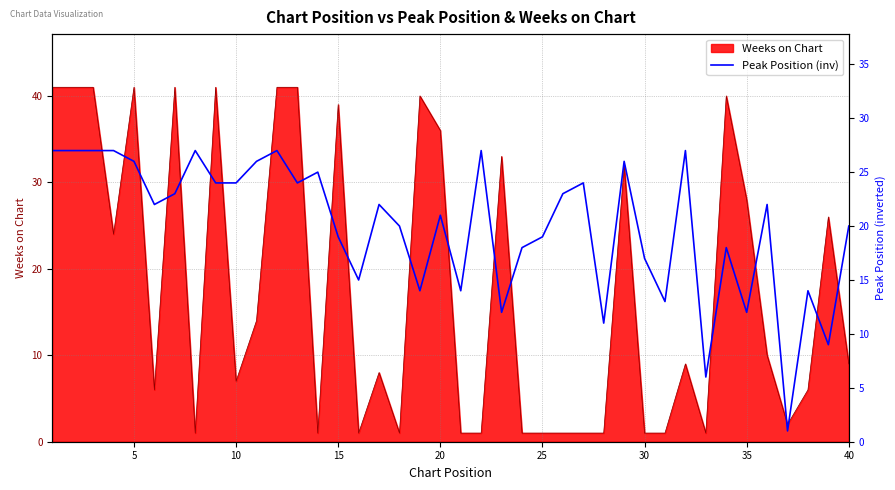

What is the highest value of the Weeks on Chart series?

41